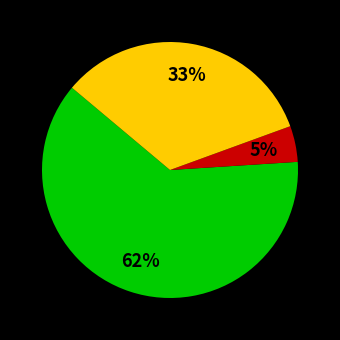

To the nearest percent, what is the average slice percentage?

33%